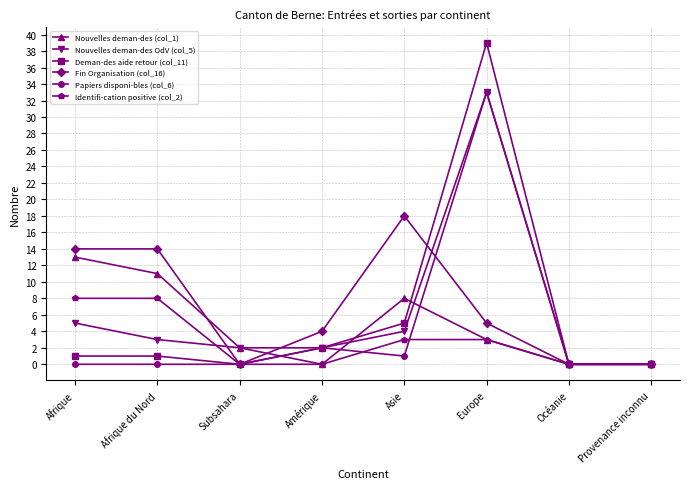

What is the spread (max minus min) of values at Subsahara?

2